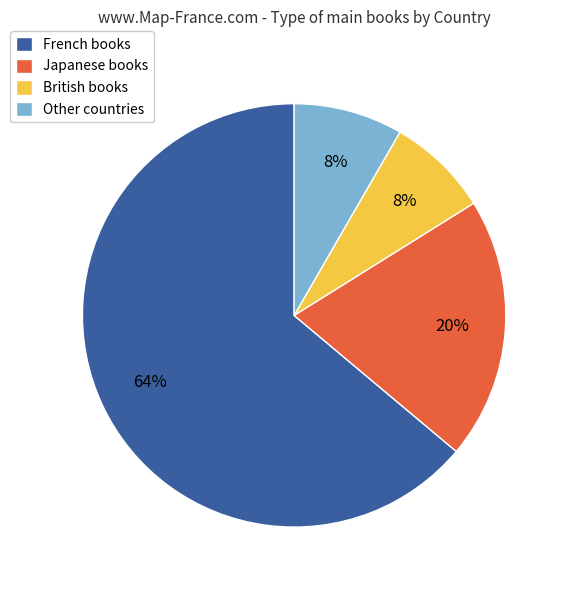

Which has a higher value, British or Japanese?

Japanese